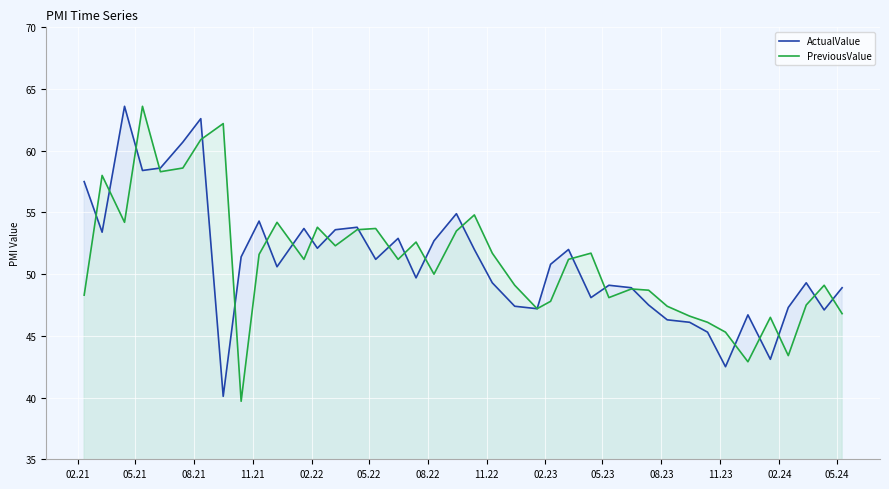

Count the number of data series in this chart.

2